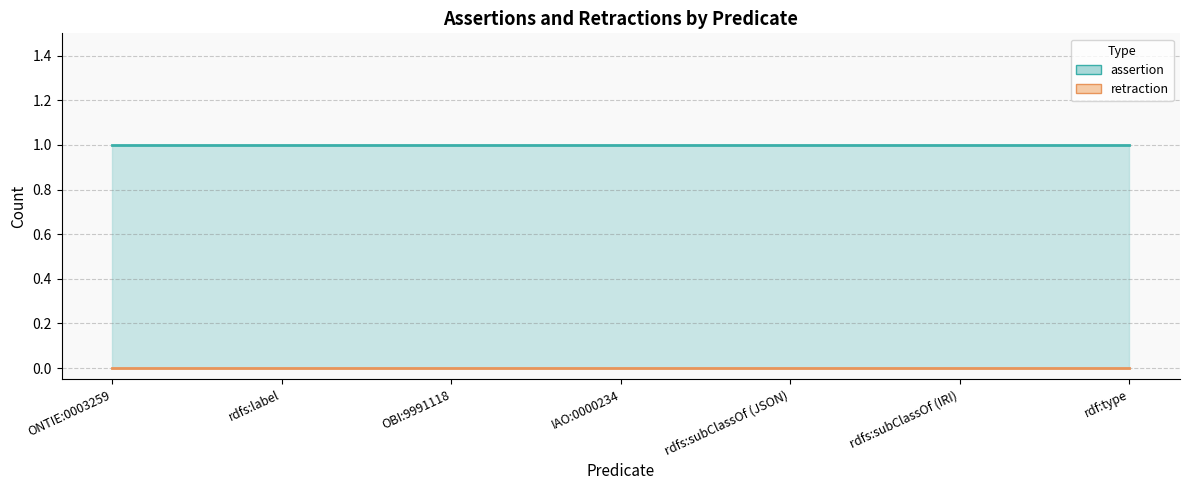

The value of assertion at OBI:9991118 is 1. True or false?

True